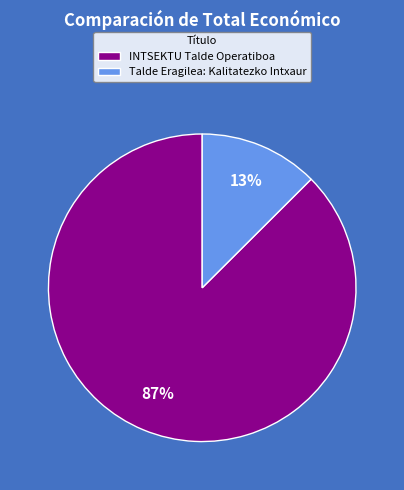

Count the number of slices in the pie.

2